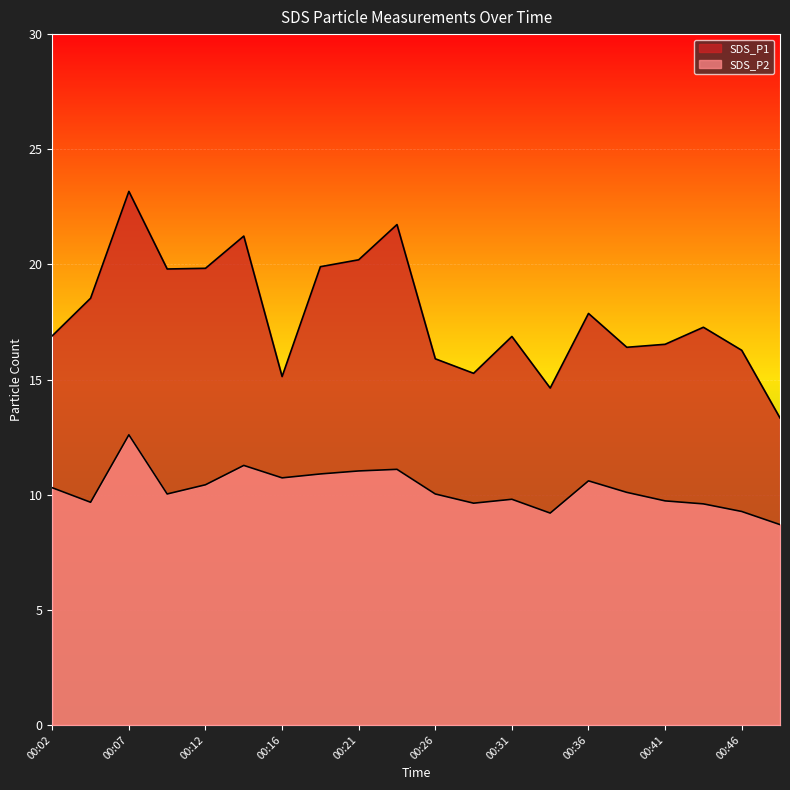

What is the difference between the maximum and minimum values in the SDS_P2 series?

3.9